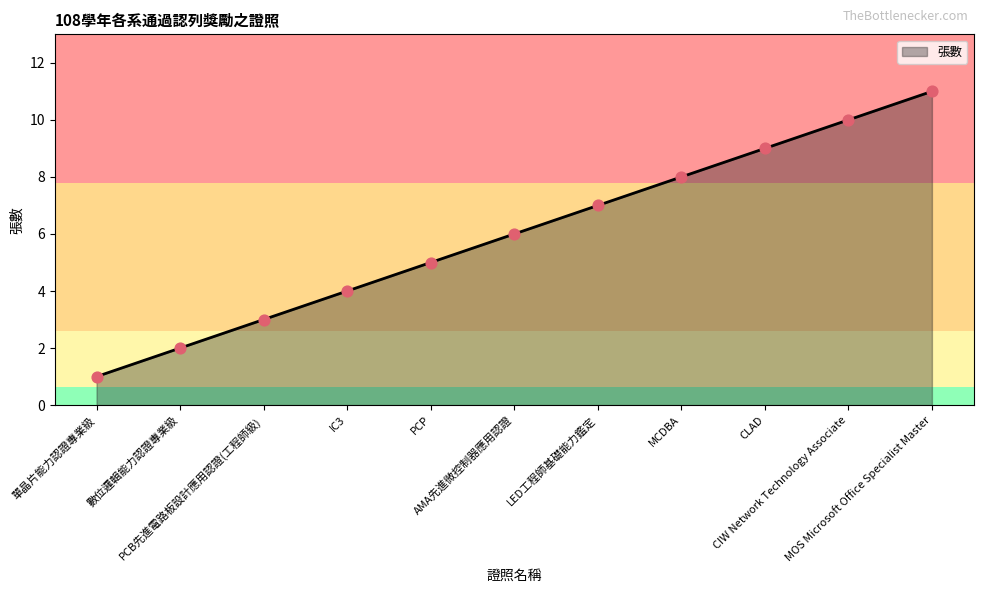

What is the change in value from AMA先進微控制器應用認證 to MOS Microsoft Office Specialist Master?

+5